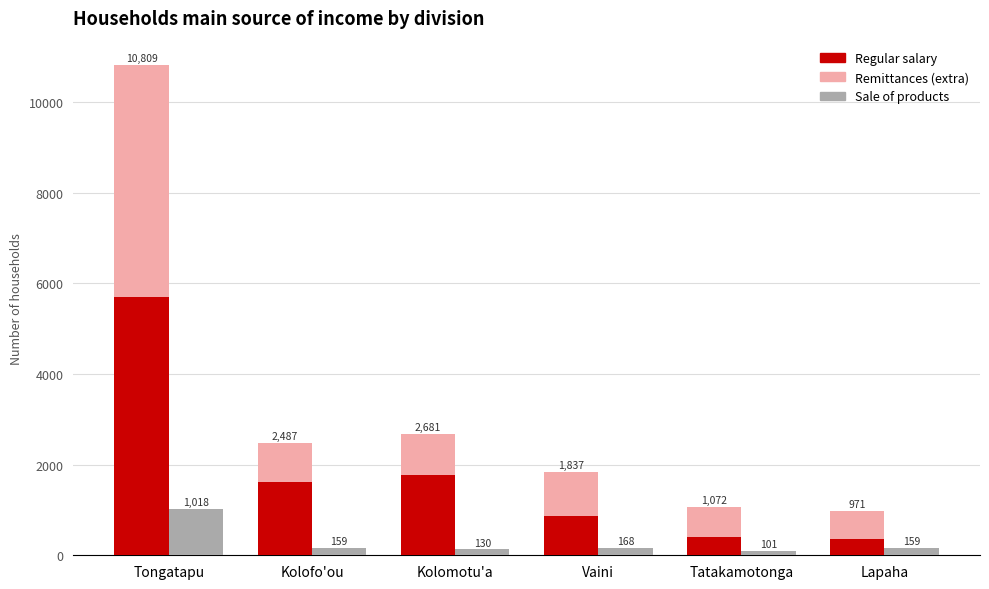

How many groups of bars are there?

6